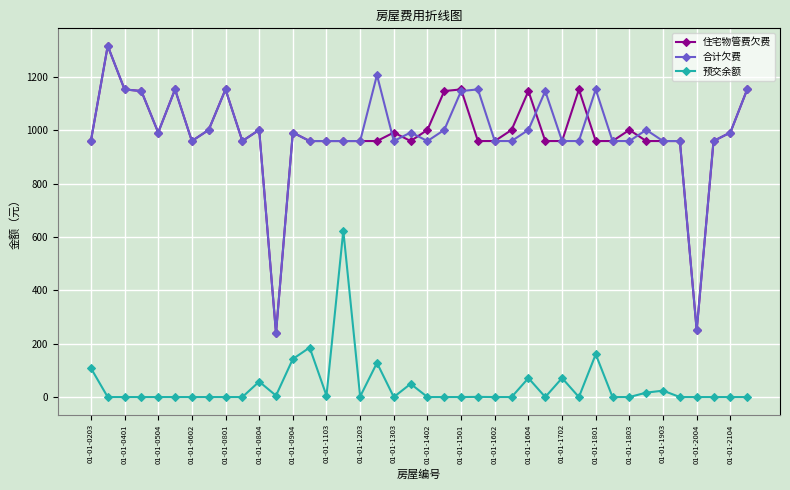

True or false: 合计欠费 and 预交余额 cross at least once.

False